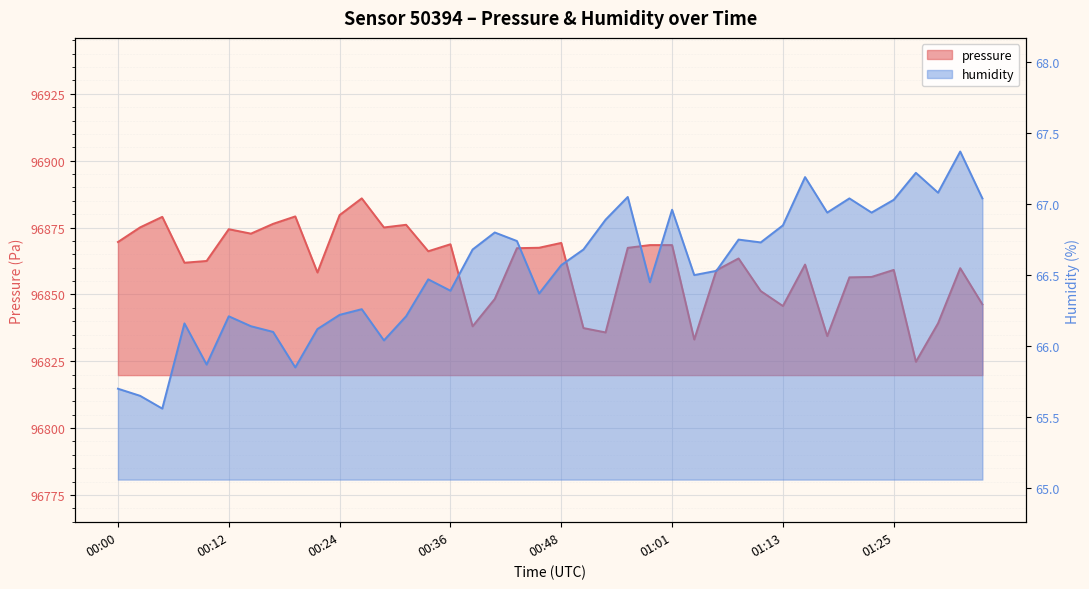

What position from the left is 00:00?

1